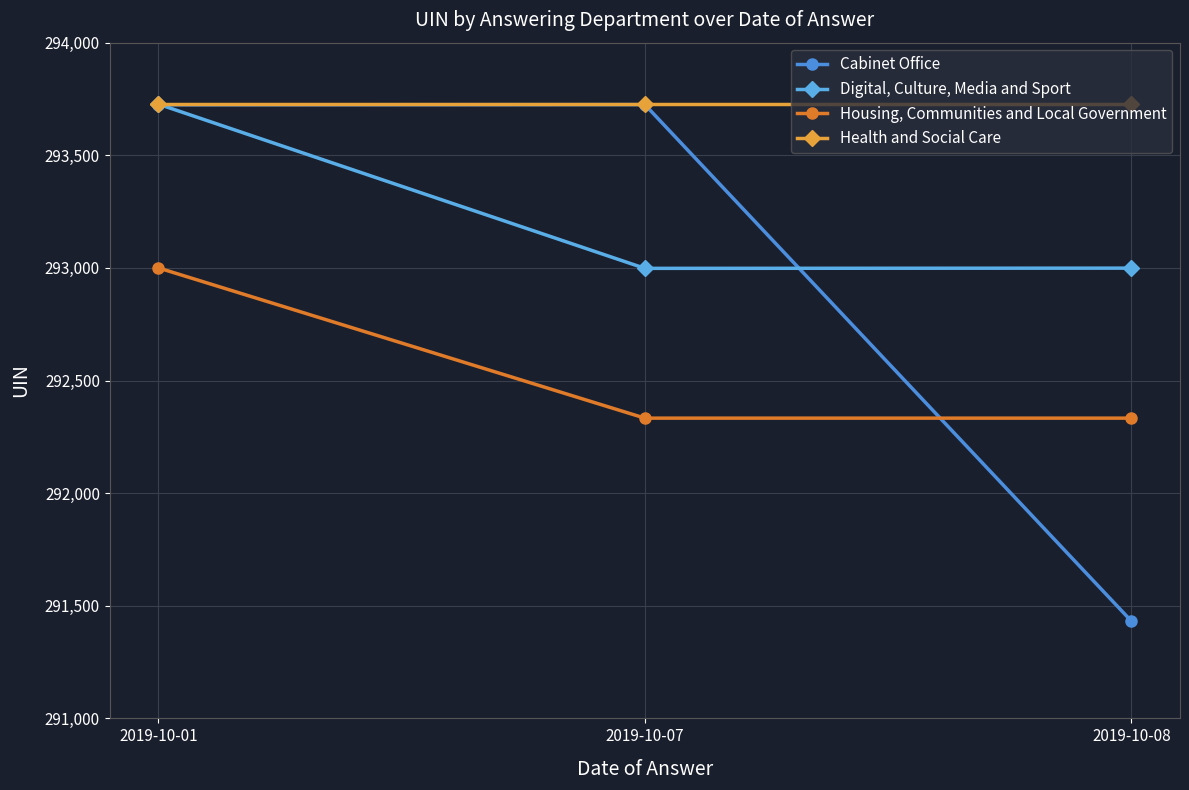

What is the average value of the Cabinet Office series?

292960